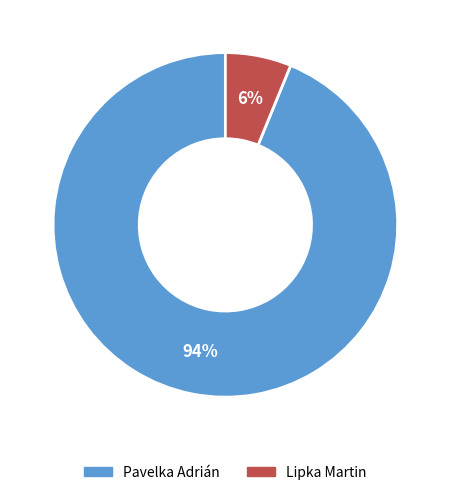

Between Pavelka Adrián and Lipka Martin, which is larger?

Pavelka Adrián